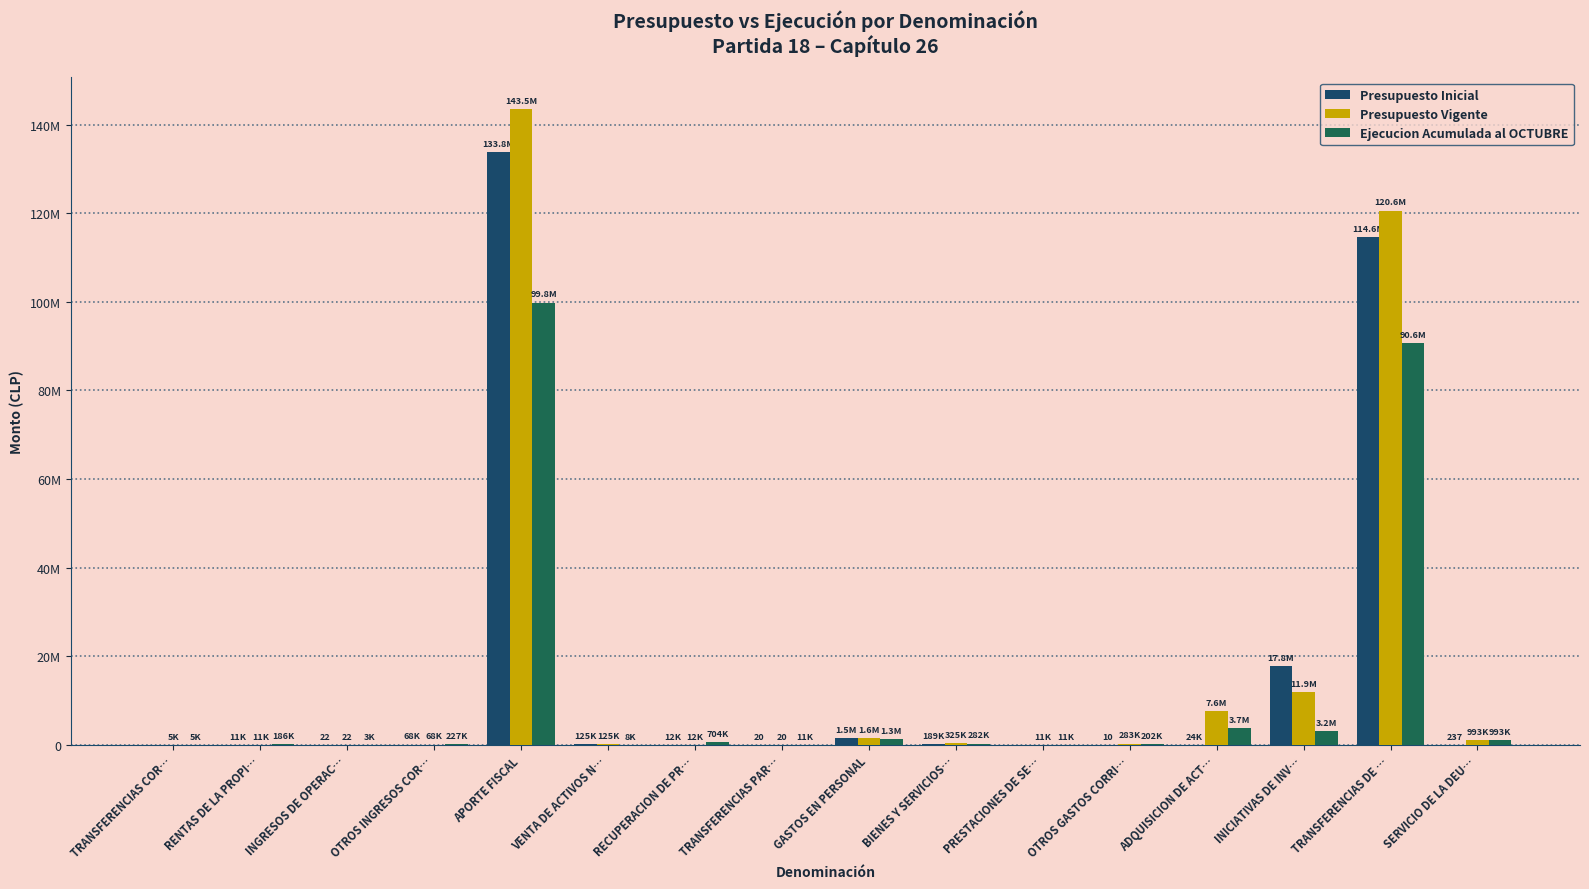

Are the bars grouped side by side (vs. stacked)?

Yes